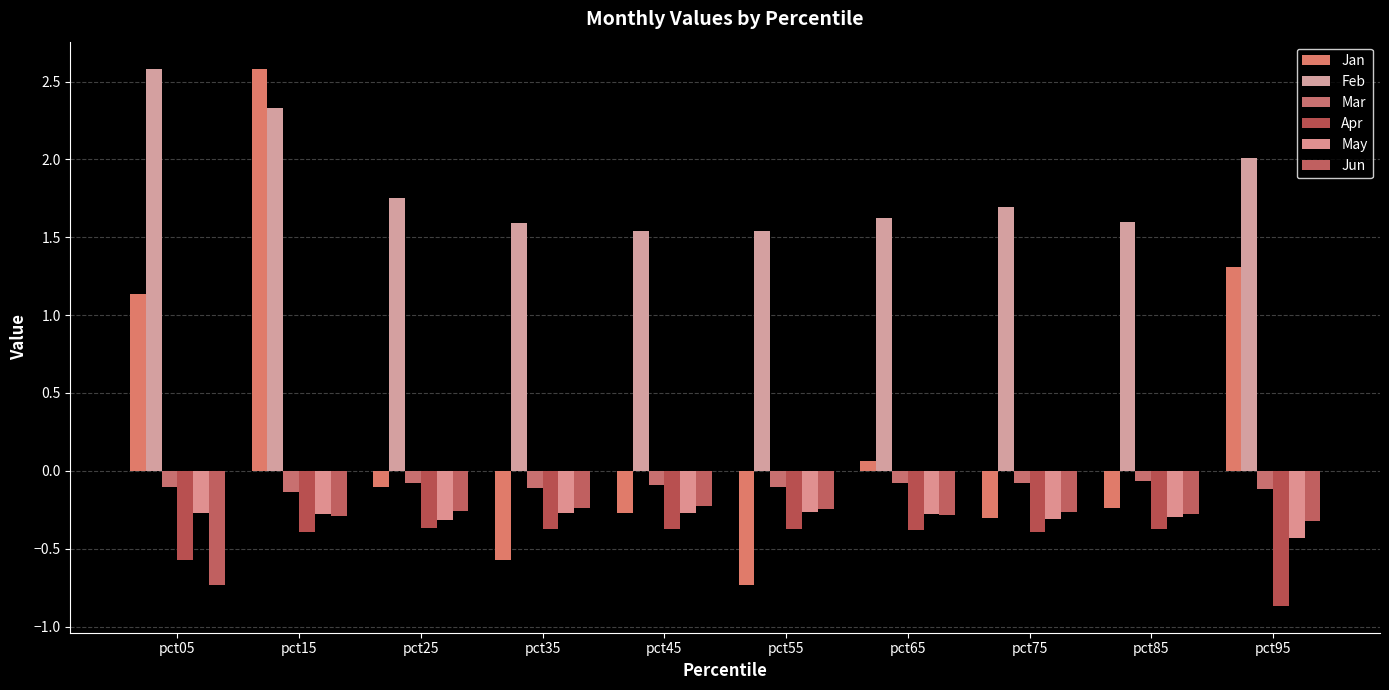

How many data points in Jan are above 0?

4